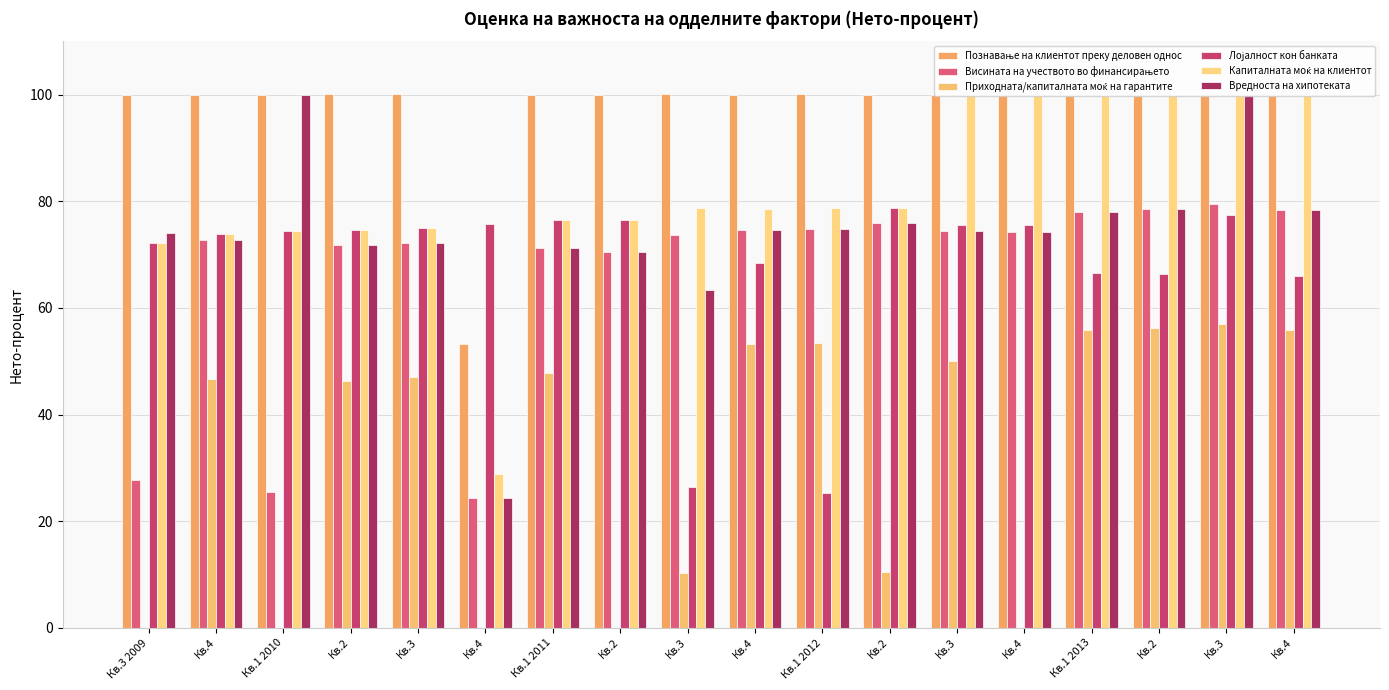

Reading right to left, list all the values displayed in this chart.

Познавање на клиентот преку деловен однос: 100.0	100.0	100.0	100.0	99.9	100.0	99.9	100.1	100.0	100.1	100.0	100.0	53.2	100.1	100.1	100.0	100.0	100.0
Висината на учеството во финансирањето: 78.3	79.5	78.6	78.0	74.3	74.5	76.0	74.8	74.6	73.7	70.5	71.3	24.3	72.2	71.8	25.5	72.7	27.8
Приходната/капиталната моќ на гарантите: 55.9	56.9	56.2	55.8	0.0	50.1	10.5	53.5	53.2	10.3	0.0	47.7	0.0	47.0	46.3	0.0	46.6	0.0
Лојалност кон банката: 65.9	77.4	66.3	66.6	75.6	75.6	78.8	25.3	68.4	26.4	76.4	76.4	75.7	74.9	74.6	74.5	73.9	72.2
Капиталната моќ на клиентот: 100.0	100.0	100.0	100.0	99.9	100.0	78.8	78.8	78.6	78.7	76.4	76.4	28.9	74.9	74.6	74.5	73.9	72.2
Вредноста на хипотеката: 78.3	100.0	78.6	78.0	74.3	74.5	76.0	74.8	74.6	63.4	70.5	71.3	24.3	72.2	71.8	100.0	72.7	74.0